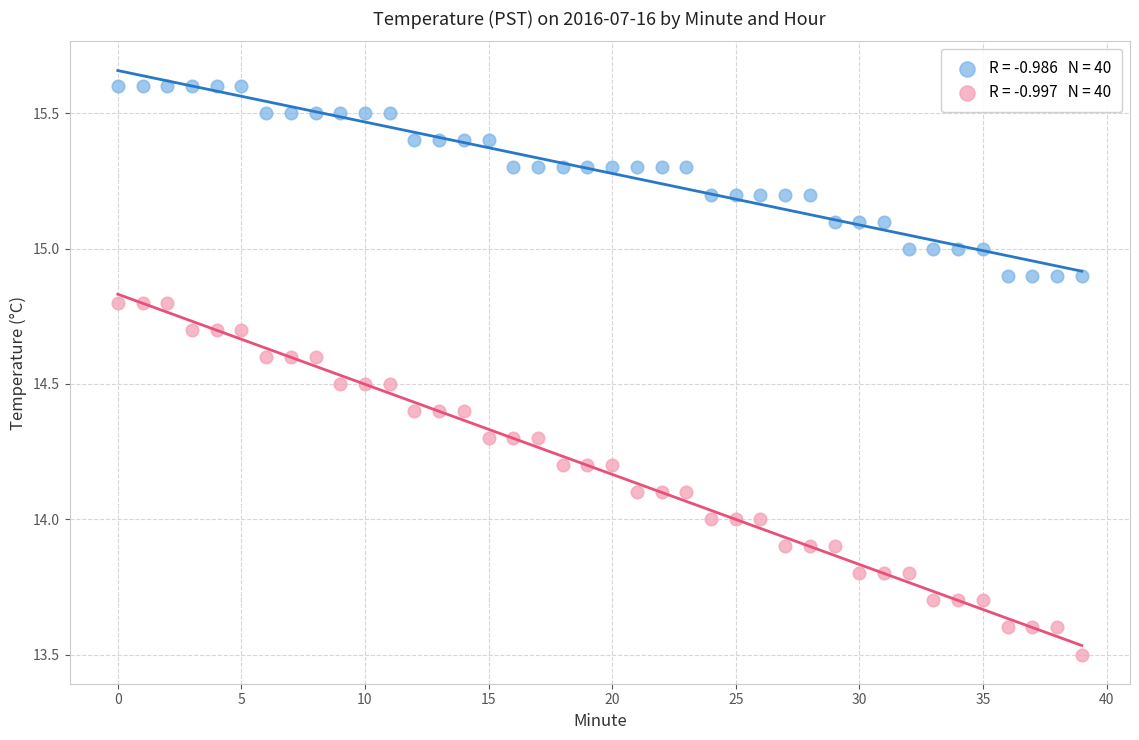

Across all data points, what is the range of Y values (max minus min)?

2.1